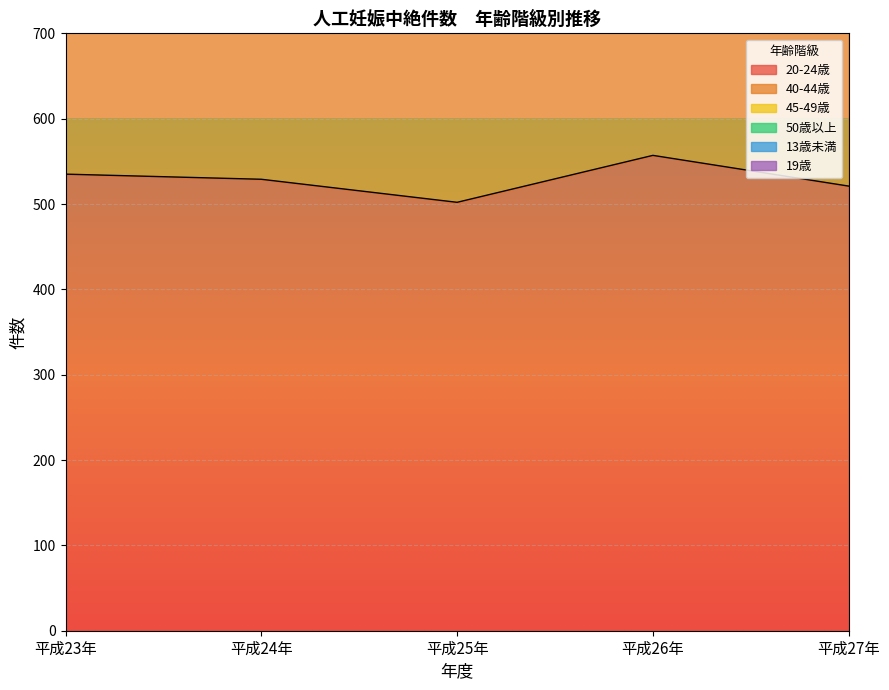

The 13歳未満 series shows 1 at 平成24年. True or false?

False